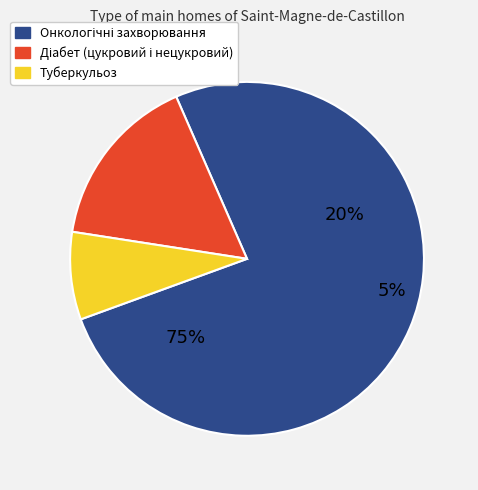

To the nearest percent, what is the difference between the Туберкульоз and Діабет (цукровий і нецукровий) slice percentages?

8%